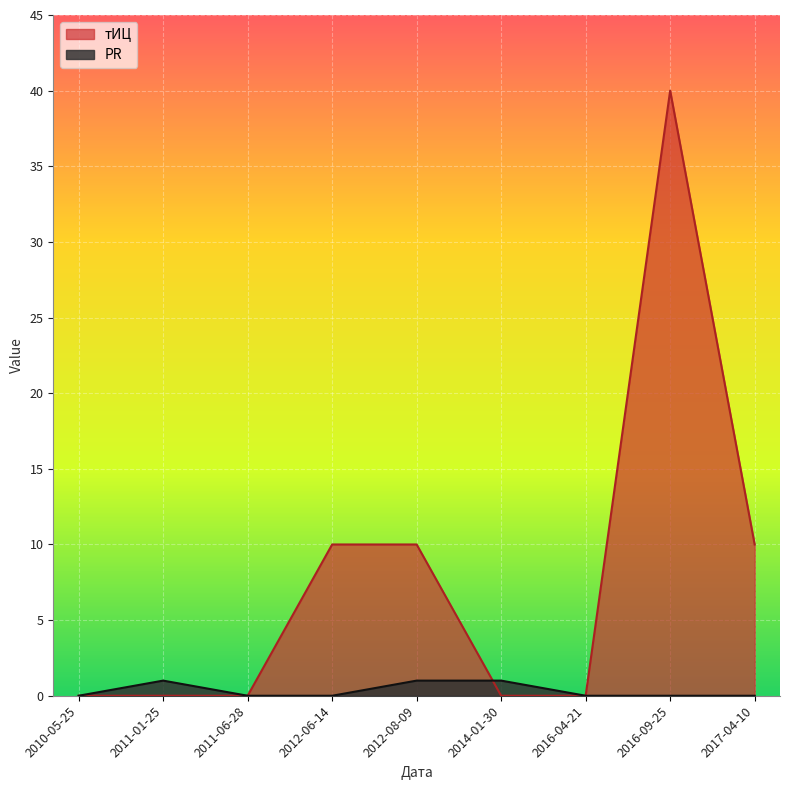

How many lines are shown in the chart?

2